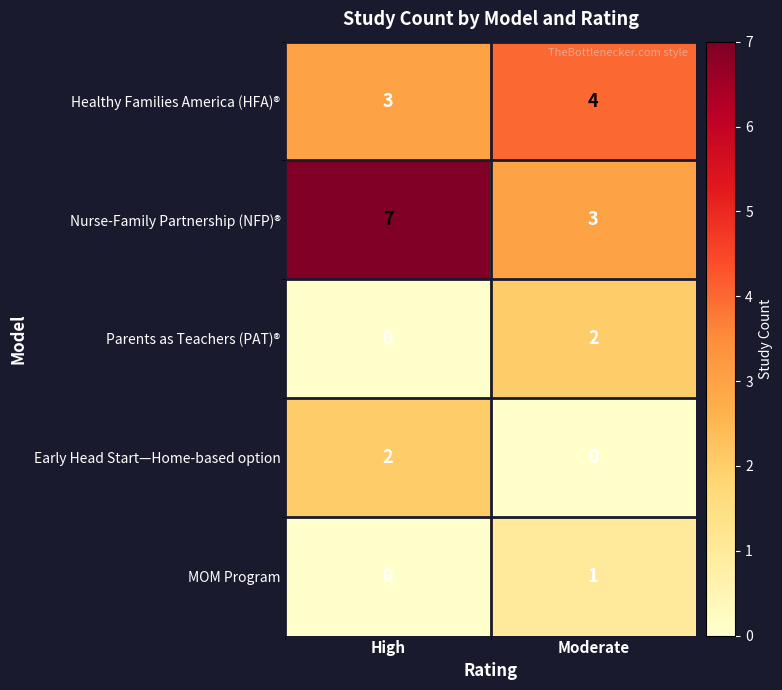

Count the number of data series in this chart.

5